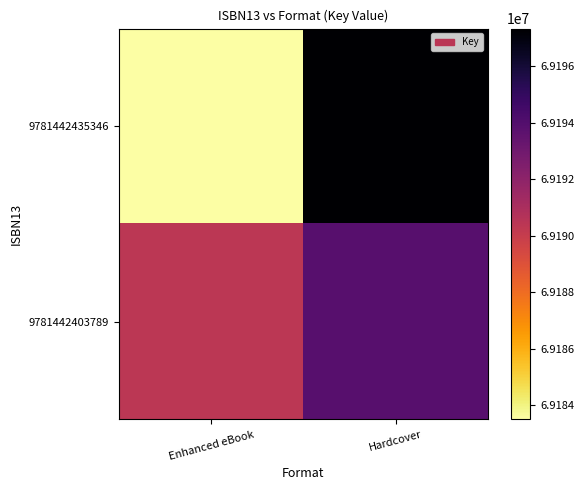

List the series in order of their peak value, highest first.

9781442435346, 9781442403789